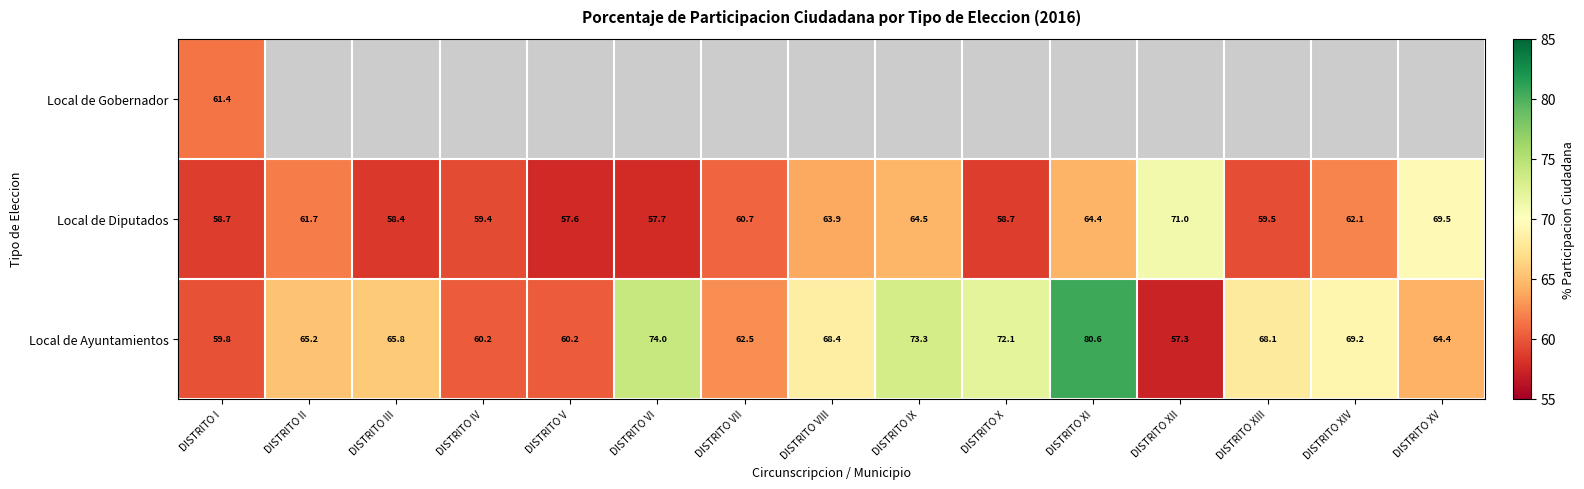

Is it true that Local de Ayuntamientos equals 65.8 at DISTRITO III?

True